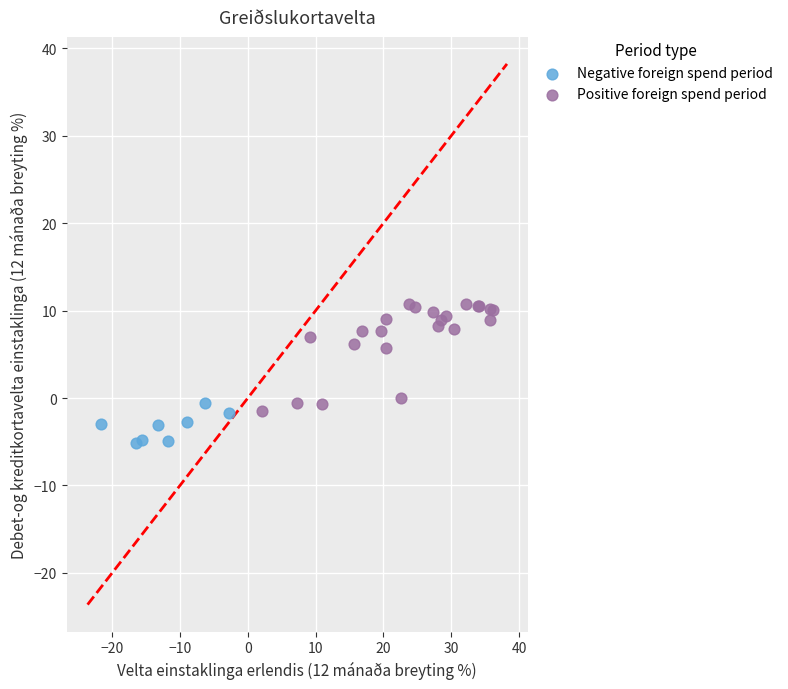

Which series has the widest spread of Y values?

Positive foreign spend period